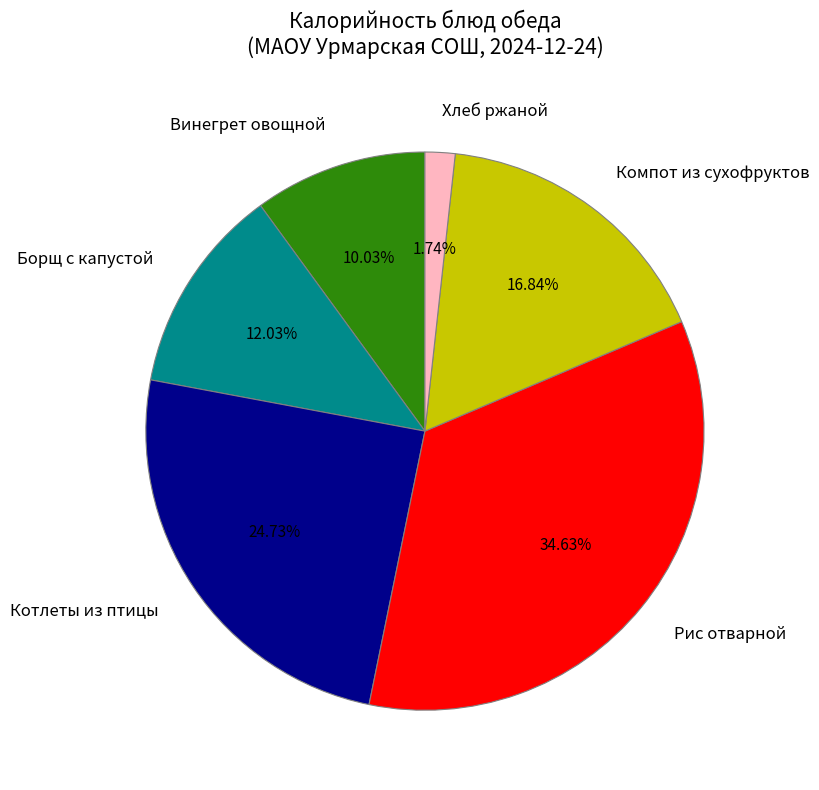

Rank the categories by value from lowest to highest.

Хлеб ржаной, Винегрет овощной, Борщ с капустой, Компот из сухофруктов, Котлеты из птицы, Рис отварной